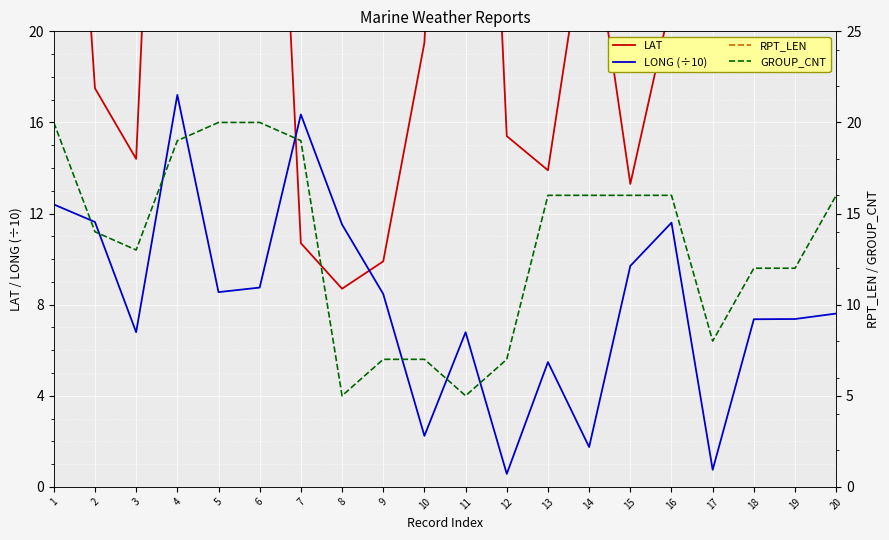

Which series changed the most between 9 and 15?

RPT_LEN